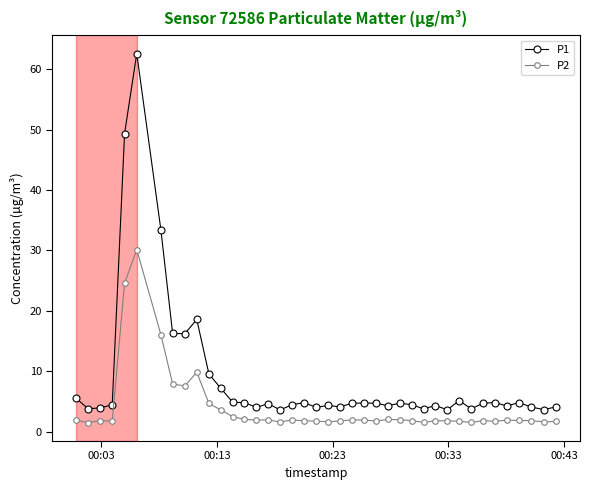

What is the sum of all P2 values?

161.5